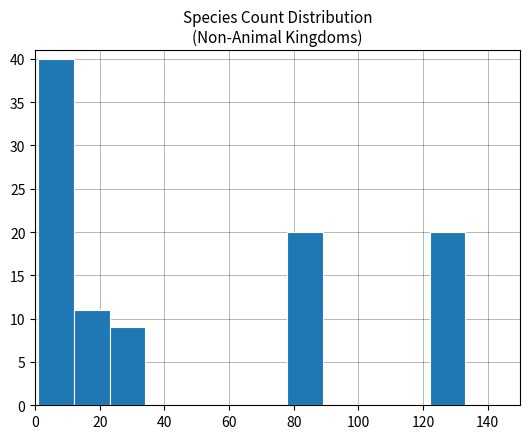

Over which range of the x-axis is the bar tallest?

1 to 12